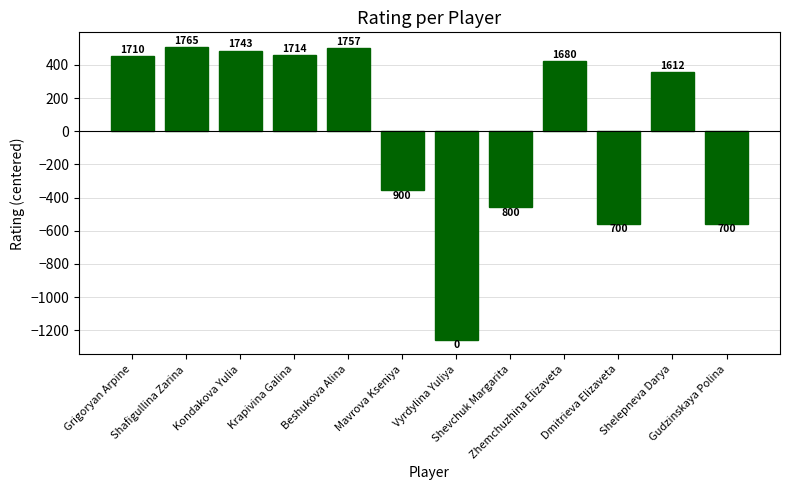

What position from the left is Mavrova Kseniya?

6